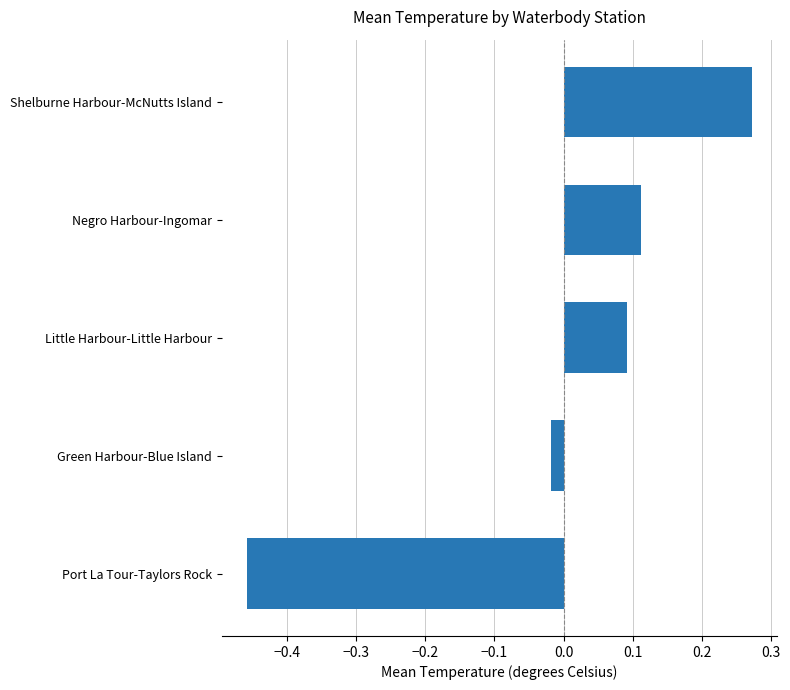

How many negative values are there?

2